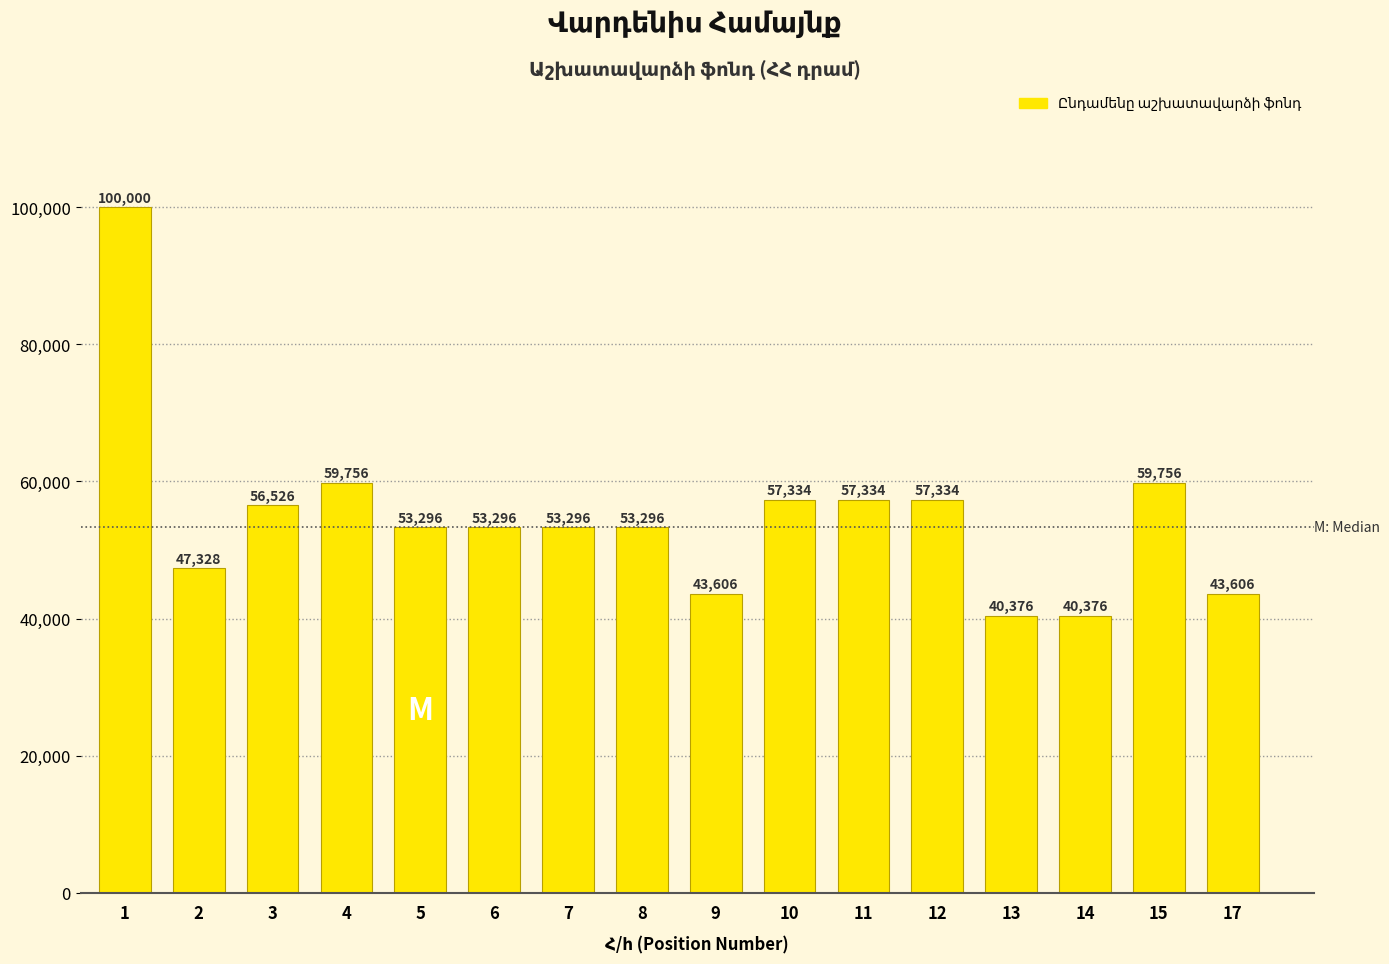

Are the bars horizontal?

No